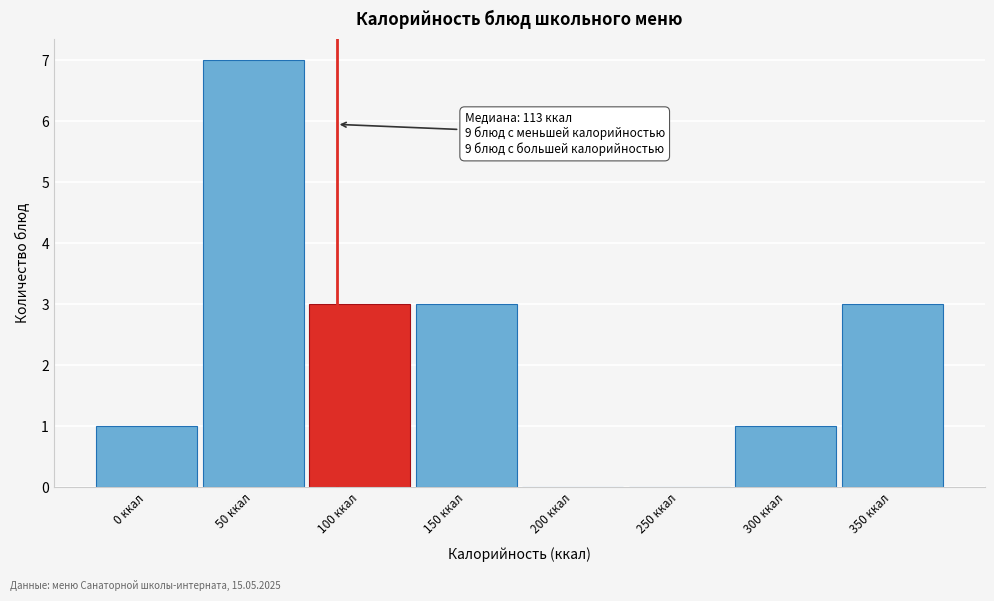

Reading left to right, list all the values displayed in this chart.

0 ккал=1	50 ккал=7	100 ккал=3	150 ккал=3	200 ккал=0	250 ккал=0	300 ккал=1	350 ккал=3